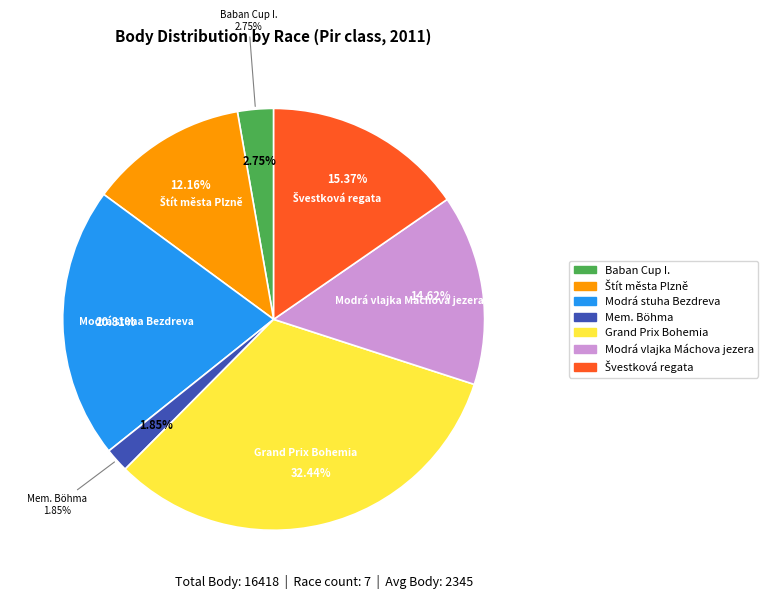

Is it true that 111710 is 15% of the pie?

False